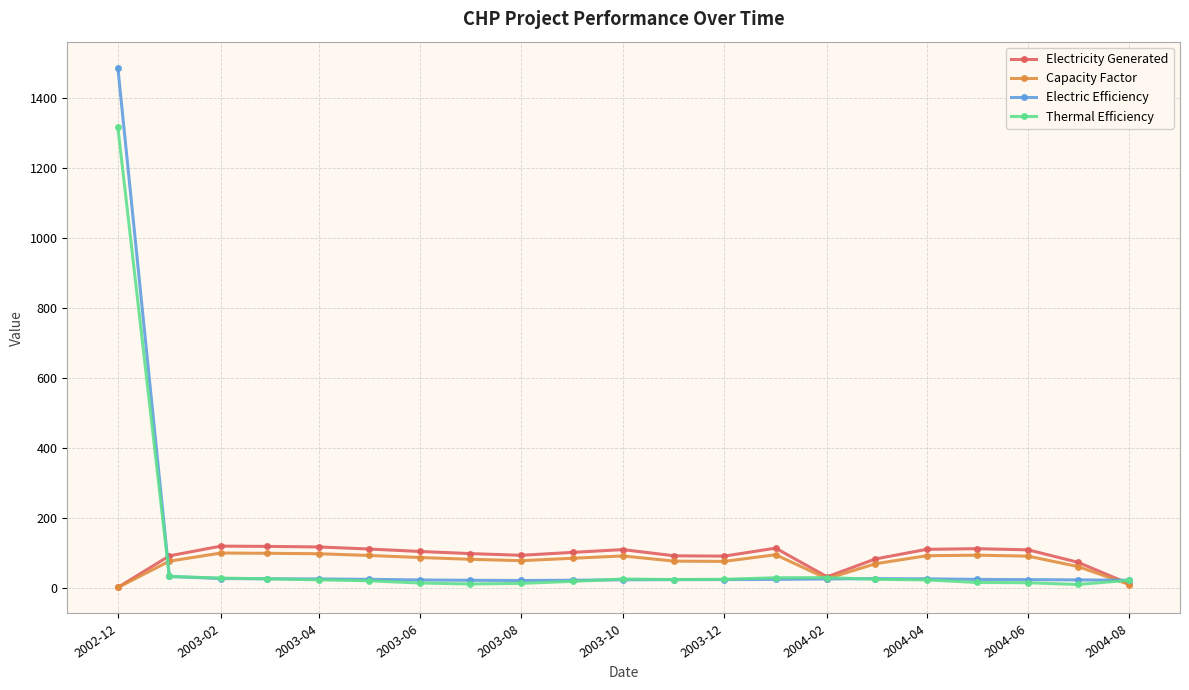

True or false: Electricity Generated has more than 0 interior local peaks.

True